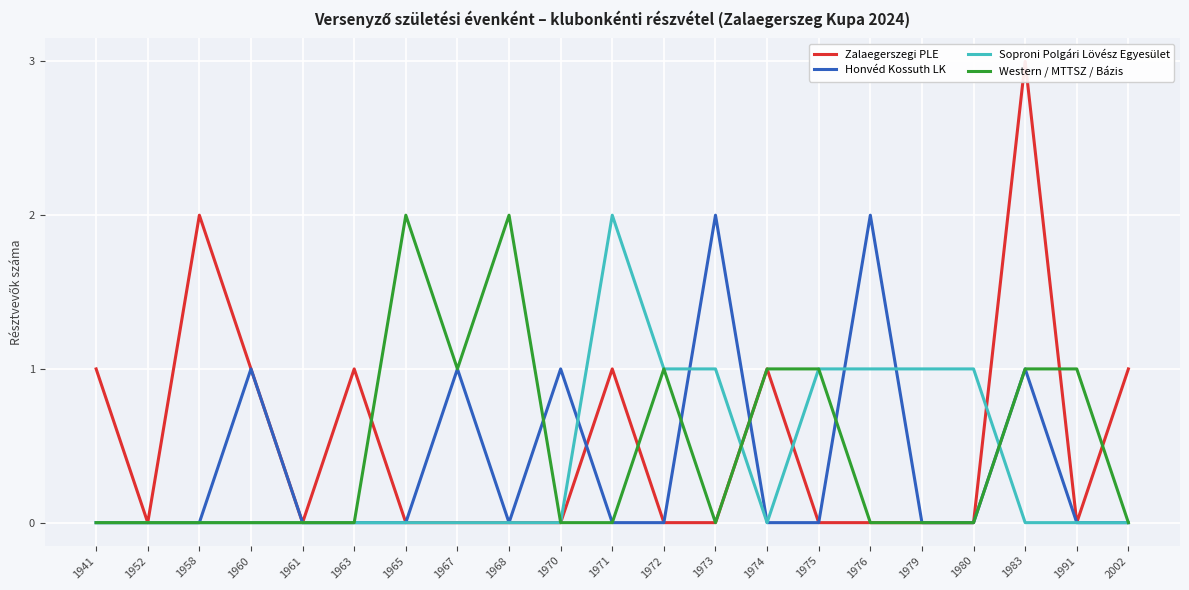

Is this an area chart (filled region under the line)?

No